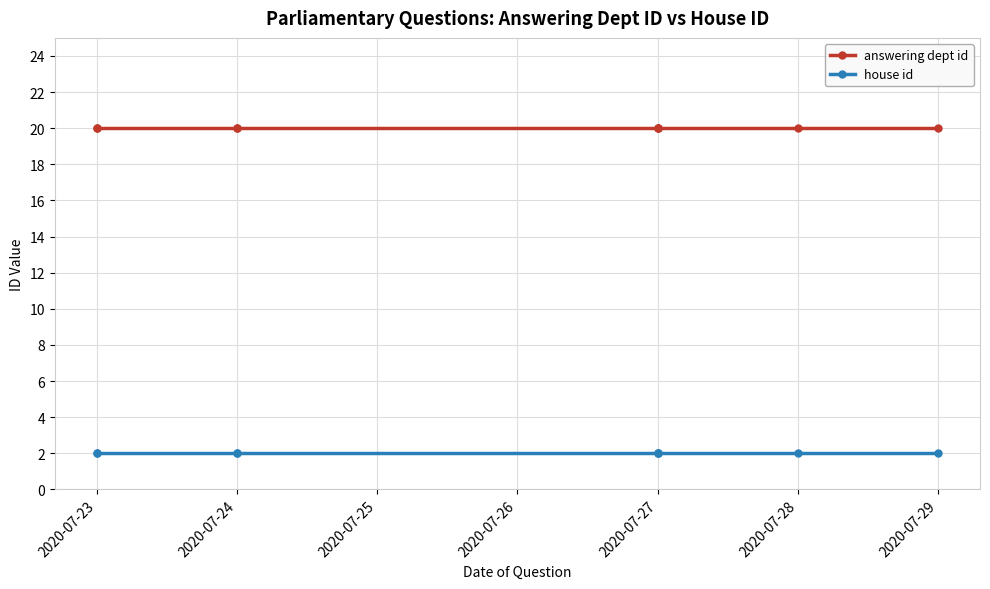

Which series changed the most between 2020-07-27 and 2020-07-28?

answering dept id